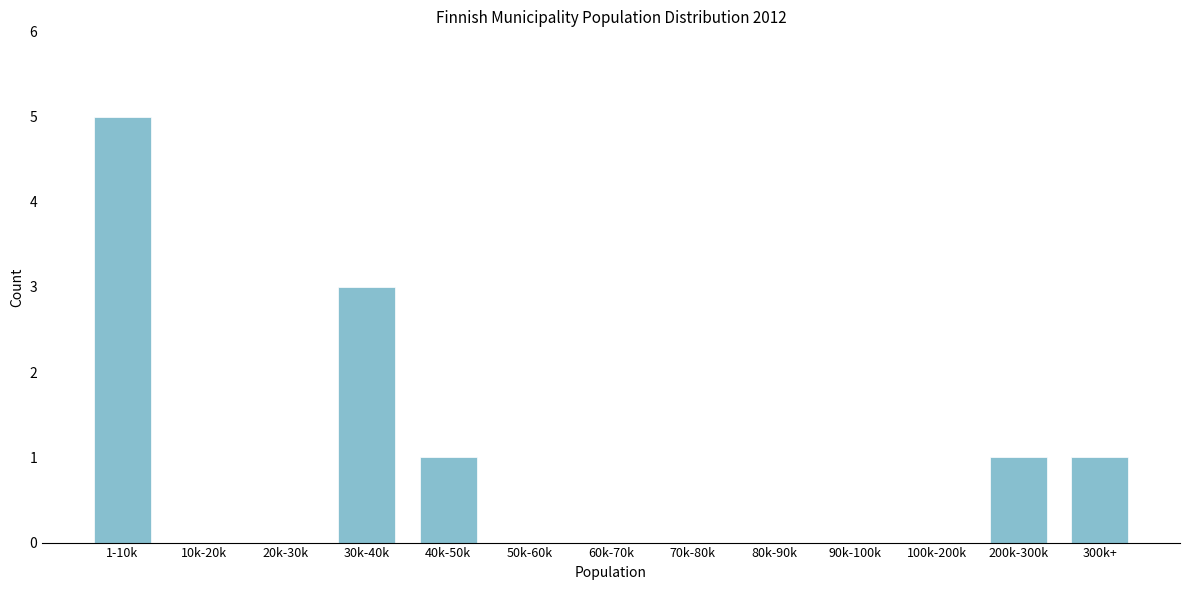

Reading left to right, transcribe all the data shown in this chart.

1-10k=5	10k-20k=0	20k-30k=0	30k-40k=3	40k-50k=1	50k-60k=0	60k-70k=0	70k-80k=0	80k-90k=0	90k-100k=0	100k-200k=0	200k-300k=1	300k+=1